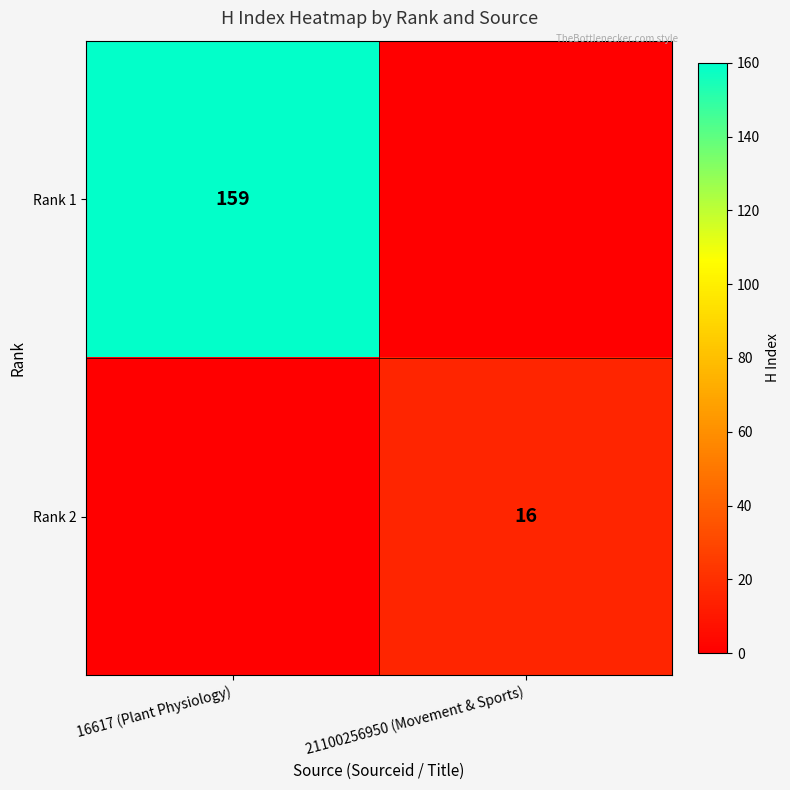

What is the spread (max minus min) of values at 21100256950 (Movement & Sports)?

16